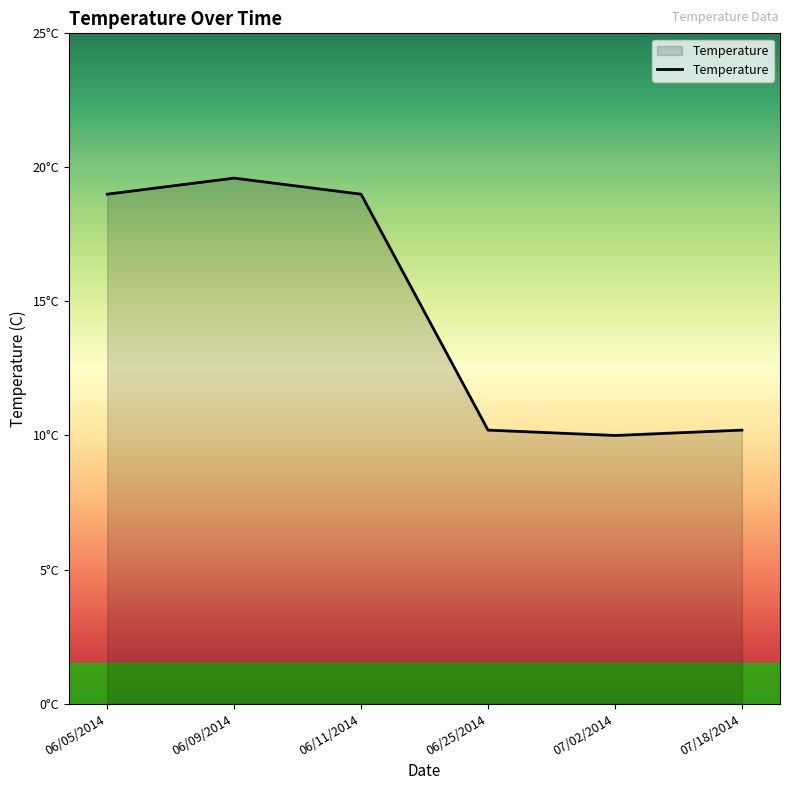

What is the label of the 2nd point from the left?

06/09/2014